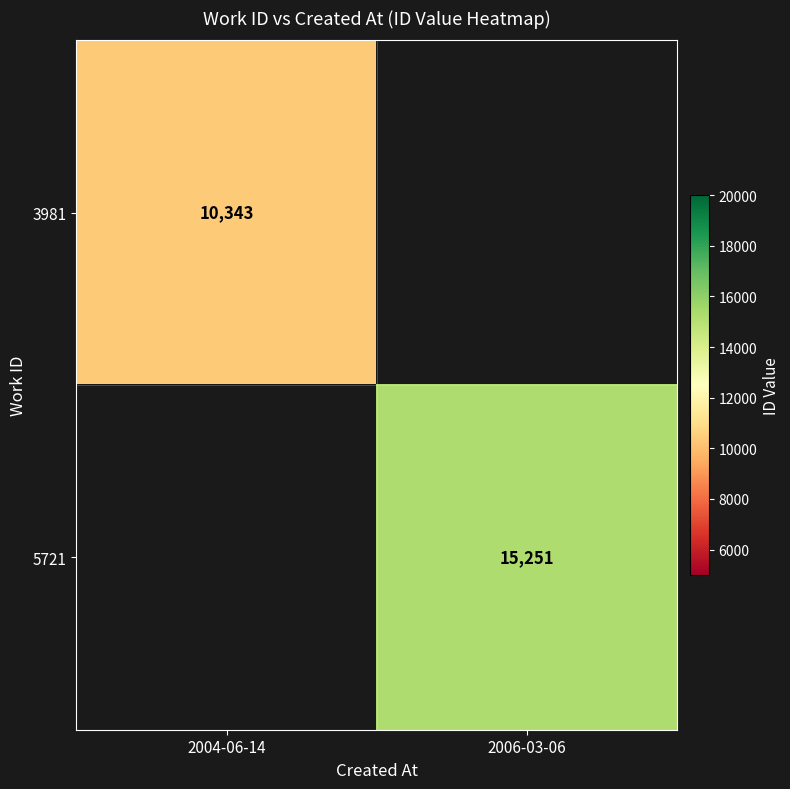

The value of 5721 at 2006-03-06 is 15251. True or false?

True